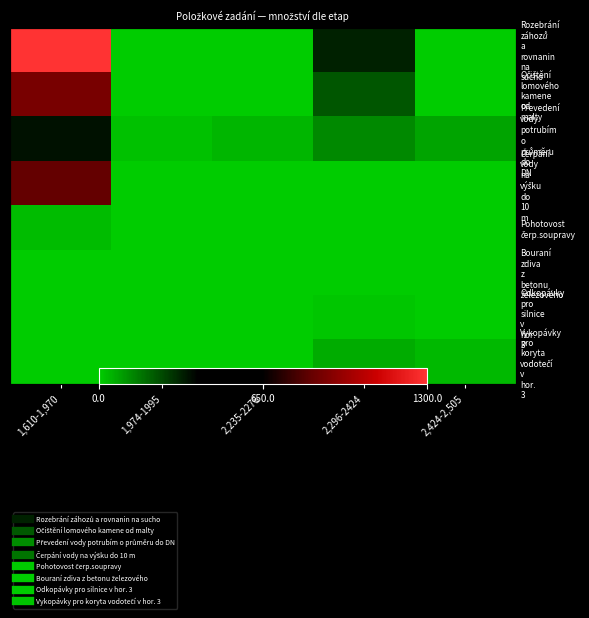

Which category has the highest value in the Rozebrání záhozů a rovnanin na sucho series?

1,610-1,970